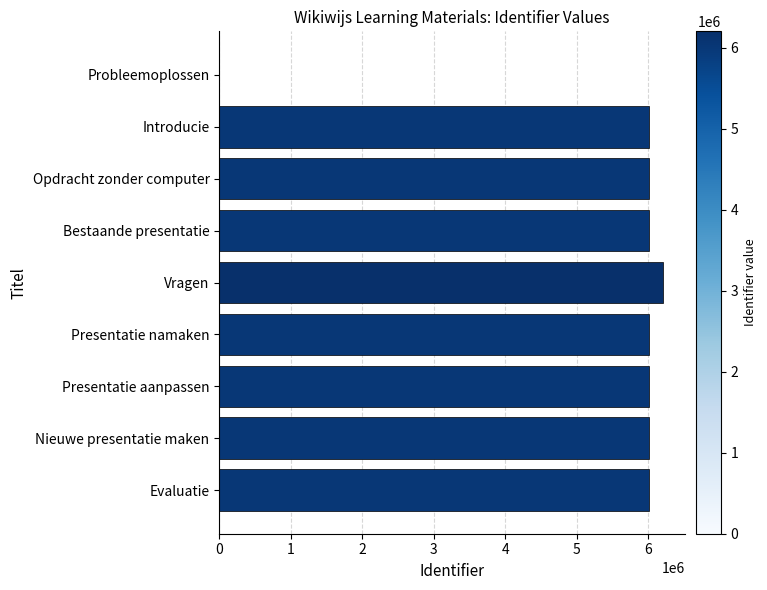

True or false: the data shows 3779219 at Introducie.

False